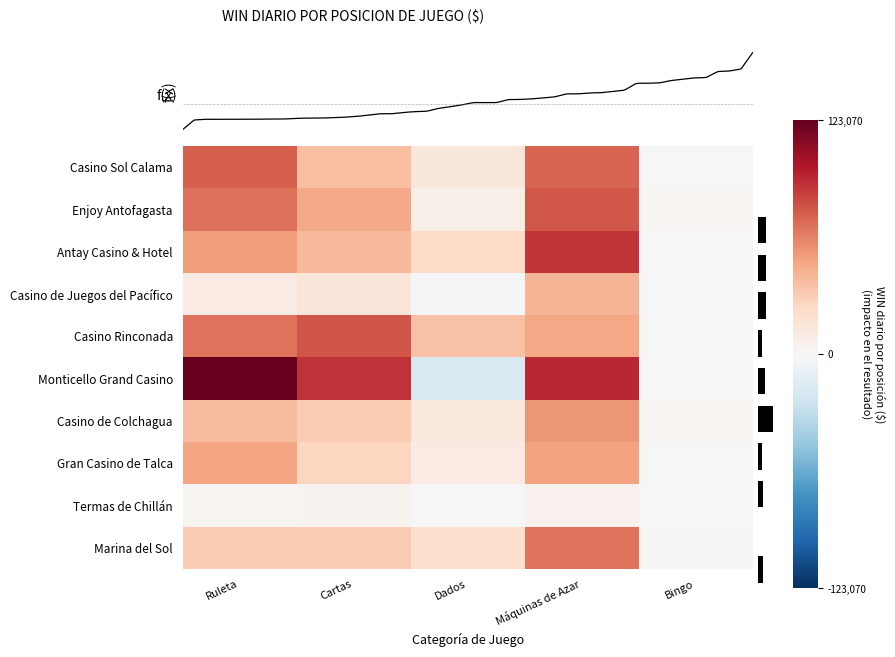

What is the difference between the Gran Casino de Talca values at Cartas and Máquinas de Azar?

22587.3